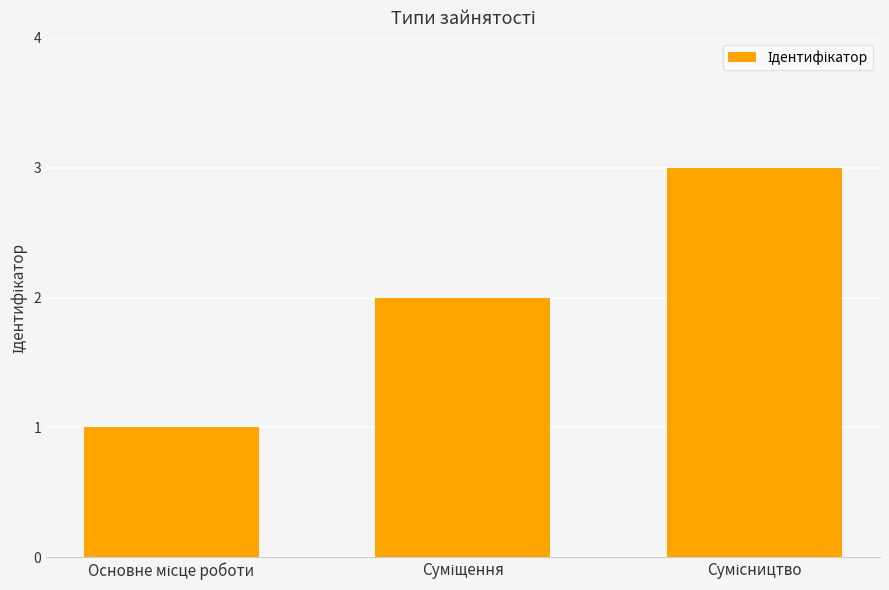

What is the maximum value shown in the chart?

3